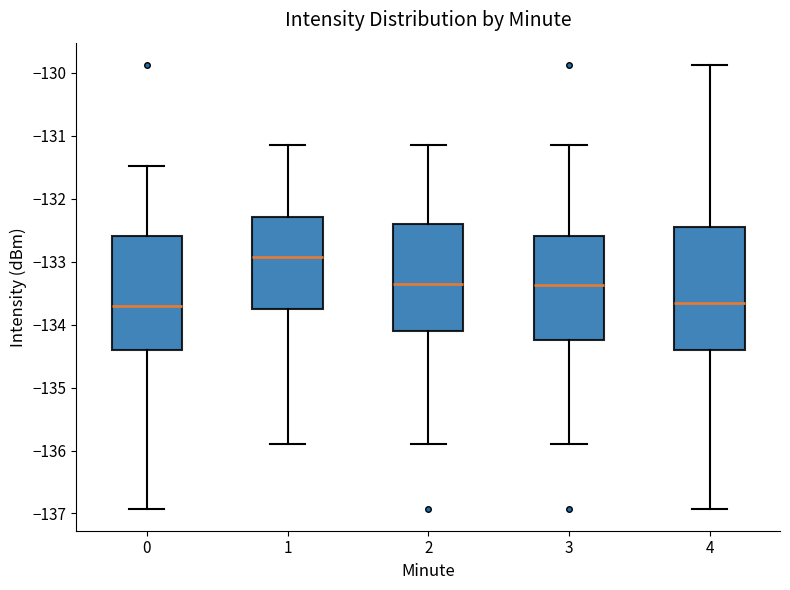

Reading left to right, transcribe this box plot: for each box, give where its median line is, the range the box spans, and where its two whiskers end, as read against the y-axis. The values are not printed on the chart, so give them approximately, as read against the axis.

0: median -133.7, box -134.4 to -132.6, whiskers -136.9 to -131.5
1: median -132.9, box -133.8 to -132.3, whiskers -135.9 to -131.2
2: median -133.4, box -134.1 to -132.4, whiskers -135.9 to -131.2
3: median -133.4, box -134.2 to -132.6, whiskers -135.9 to -131.2
4: median -133.7, box -134.4 to -132.4, whiskers -136.9 to -129.9